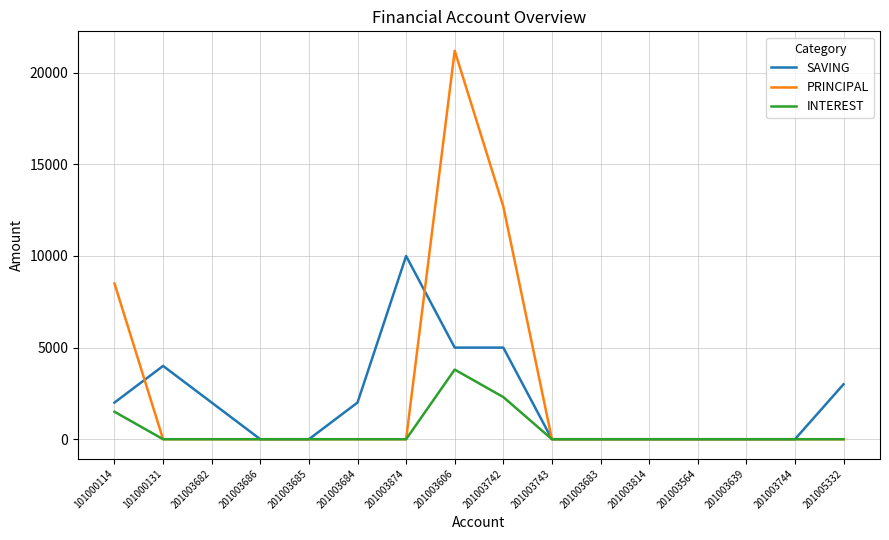

True or false: PRINCIPAL has more than 0 interior local peaks.

True